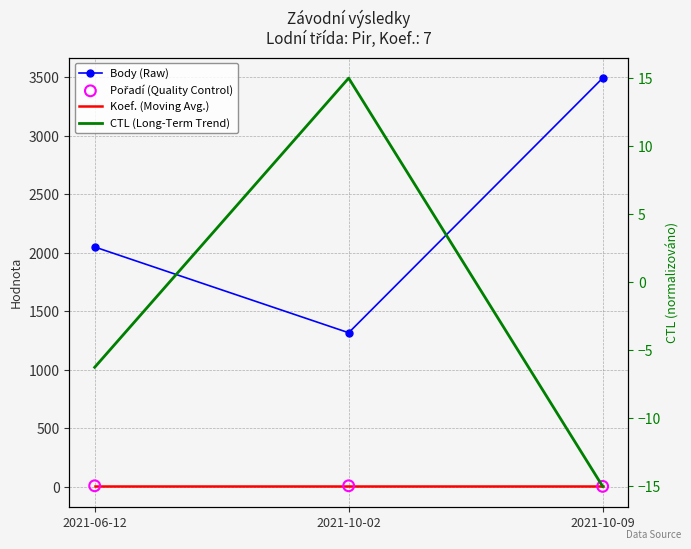

Which series has the largest total across all categories?

Body (Raw)